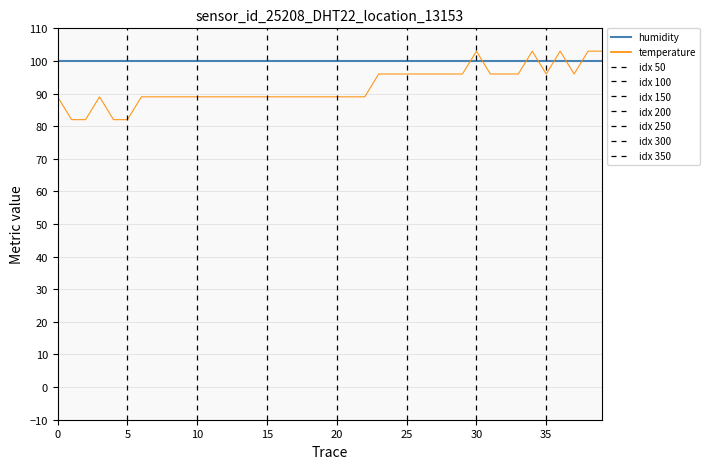

What is the minimum value shown in the chart?

82.0